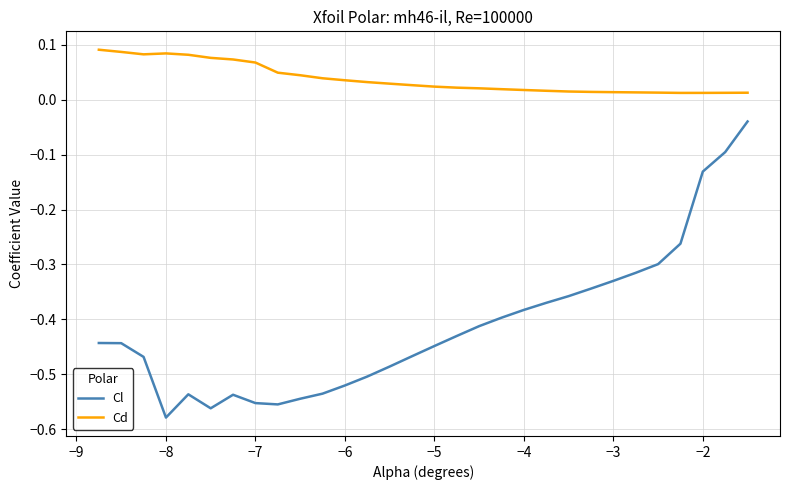

True or false: Cd and Cl intersect in this chart.

False